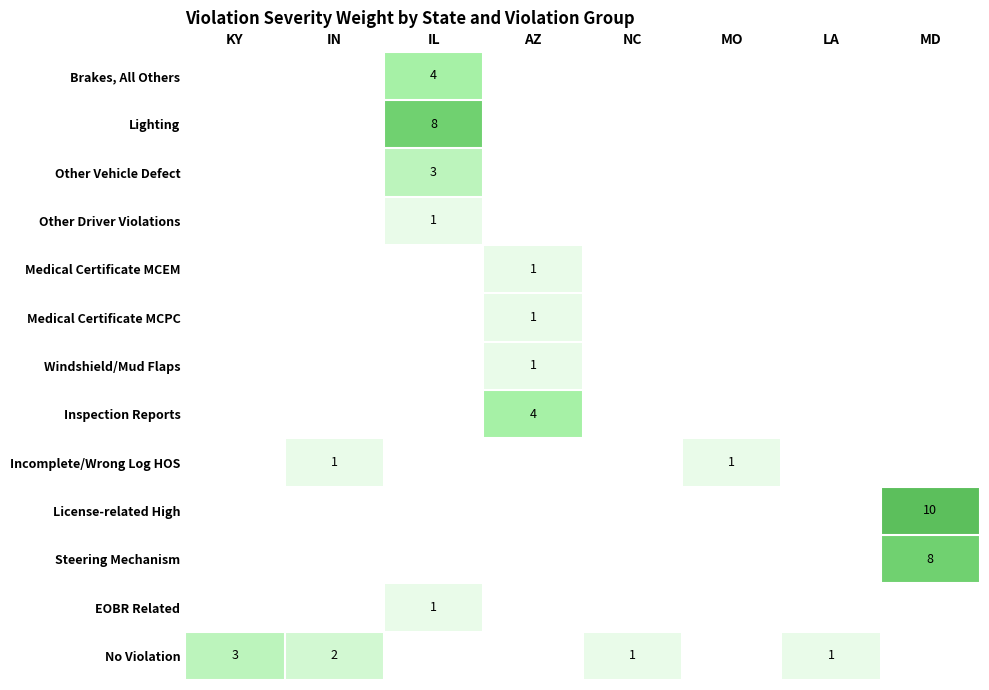

True or false: Incomplete/Wrong Log HOS has a value of 1 at MO.

True